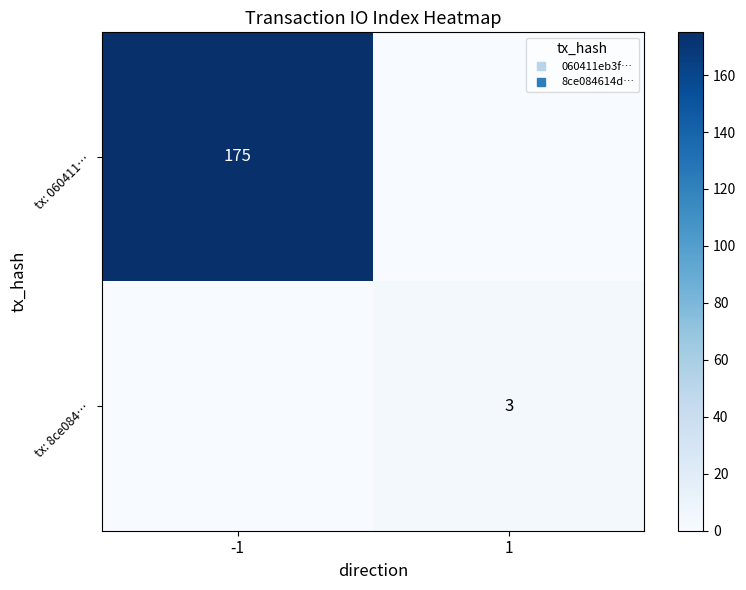

The tx: 060411… series shows 99 at -1. True or false?

False